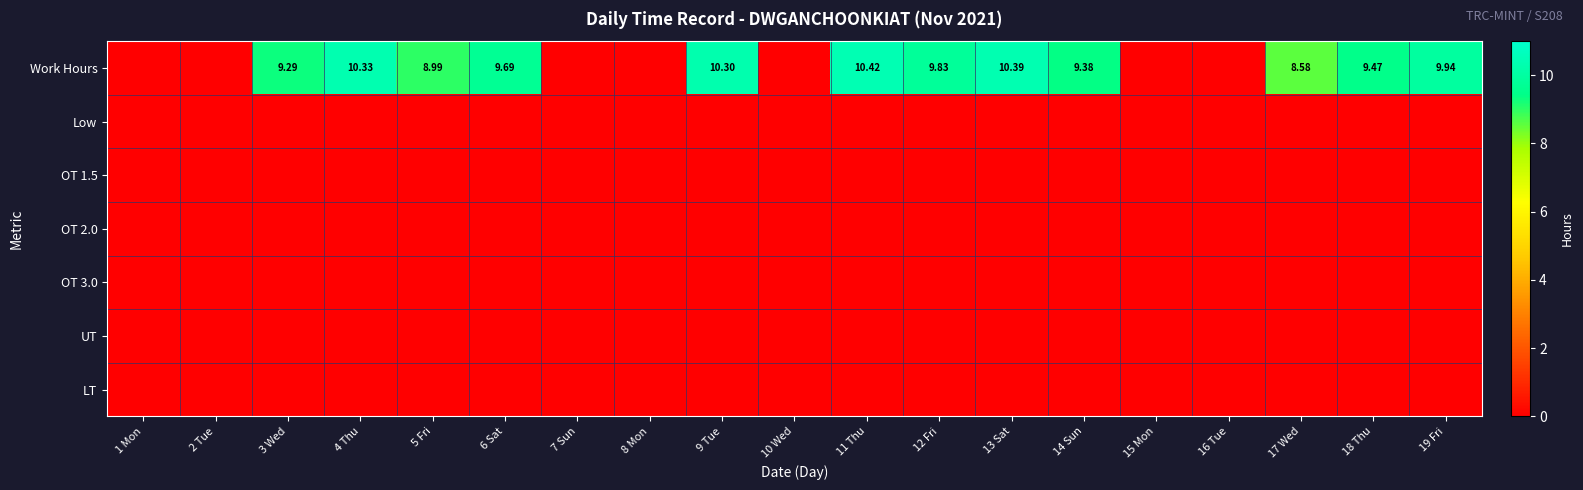

List the series in order of their peak value, lowest first.

Low, OT 1.5, OT 2.0, OT 3.0, UT, LT, Work Hours